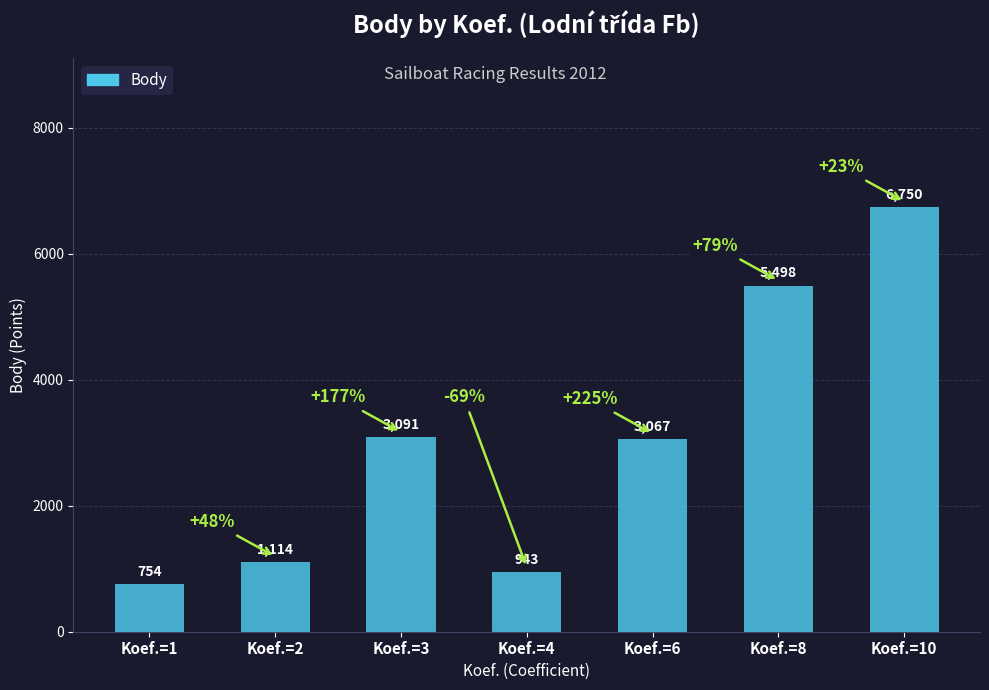

Where is the data nearest to the value 3752?

Koef.=3